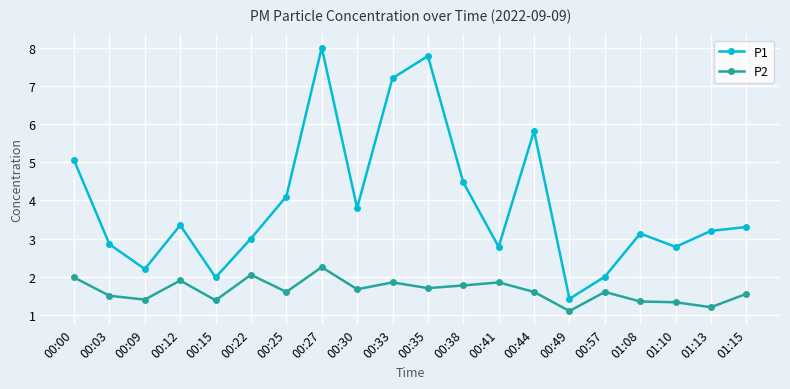

The P2 series shows 2.2 at 00:57. True or false?

False